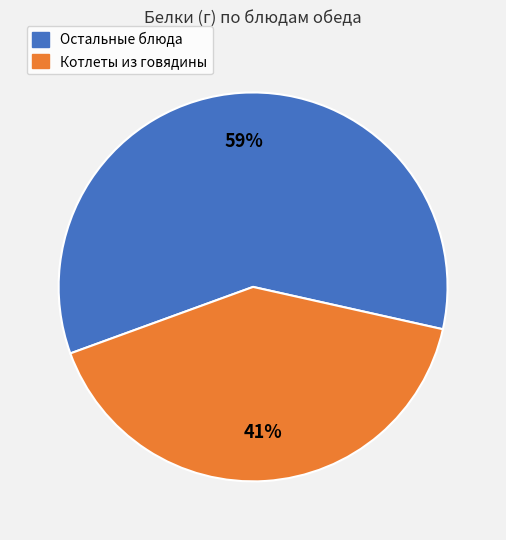

Count the number of slices in the pie.

2